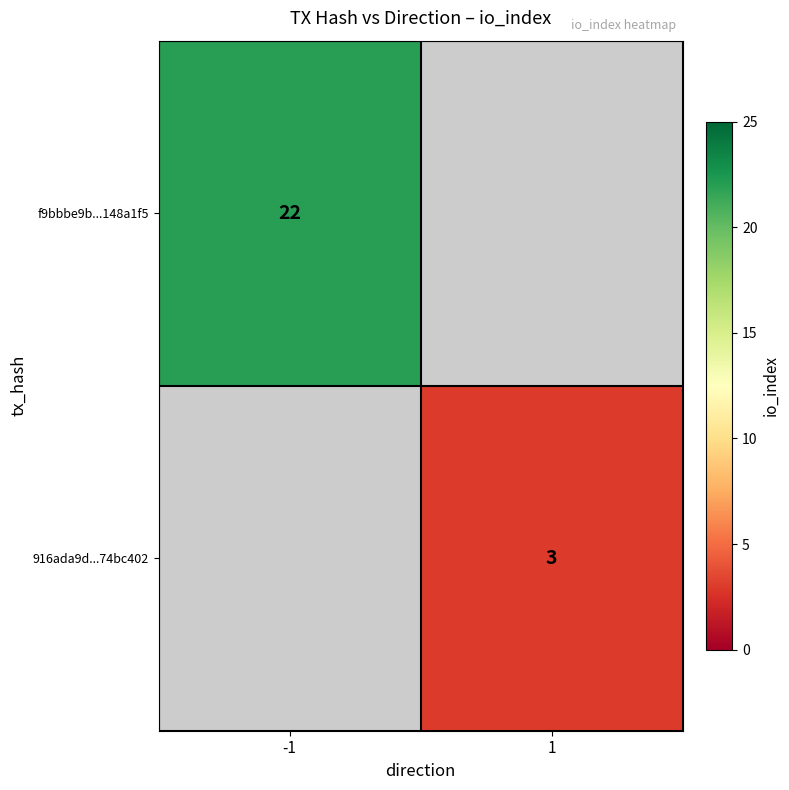

True or false: 916ada9d...74bc402 has a value of 3 at 1.

True